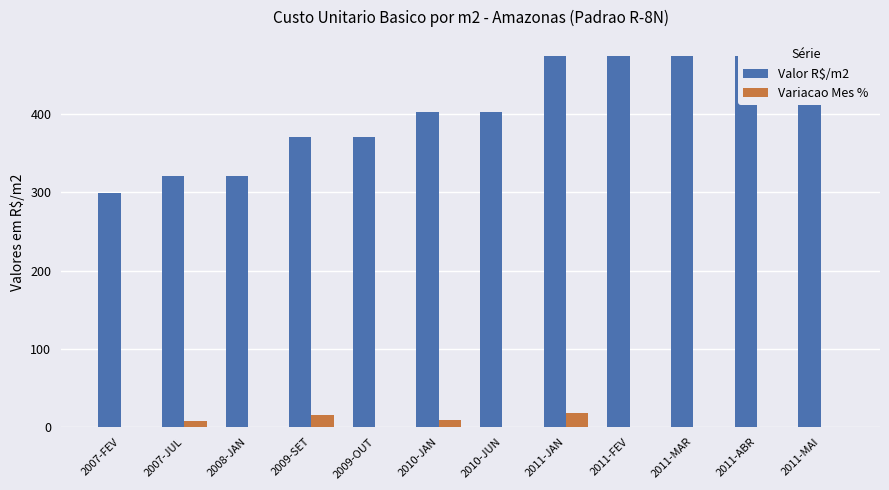

Which category has the highest value in the Valor R$/m2 series?

2011-JAN